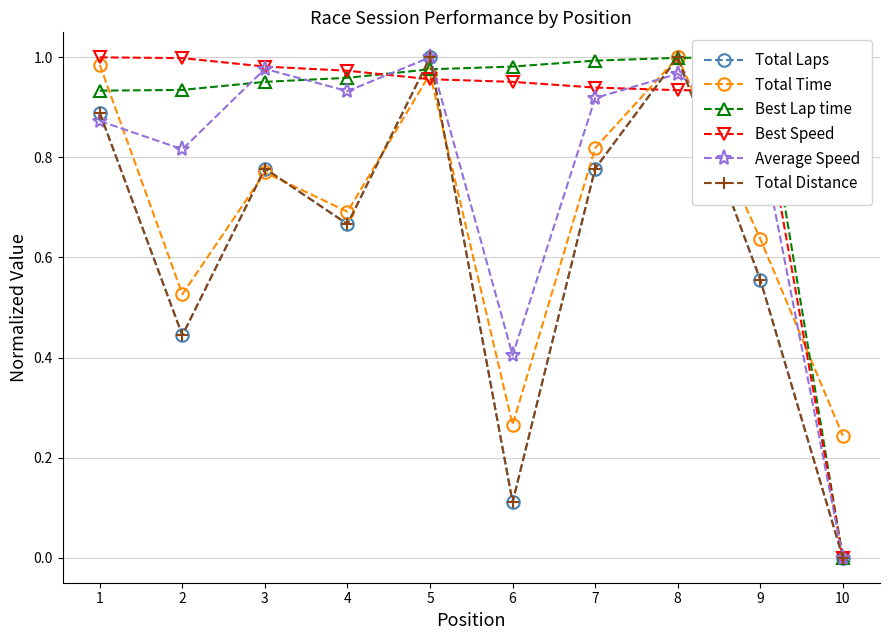

What is the spread (max minus min) of values at 6?

0.9